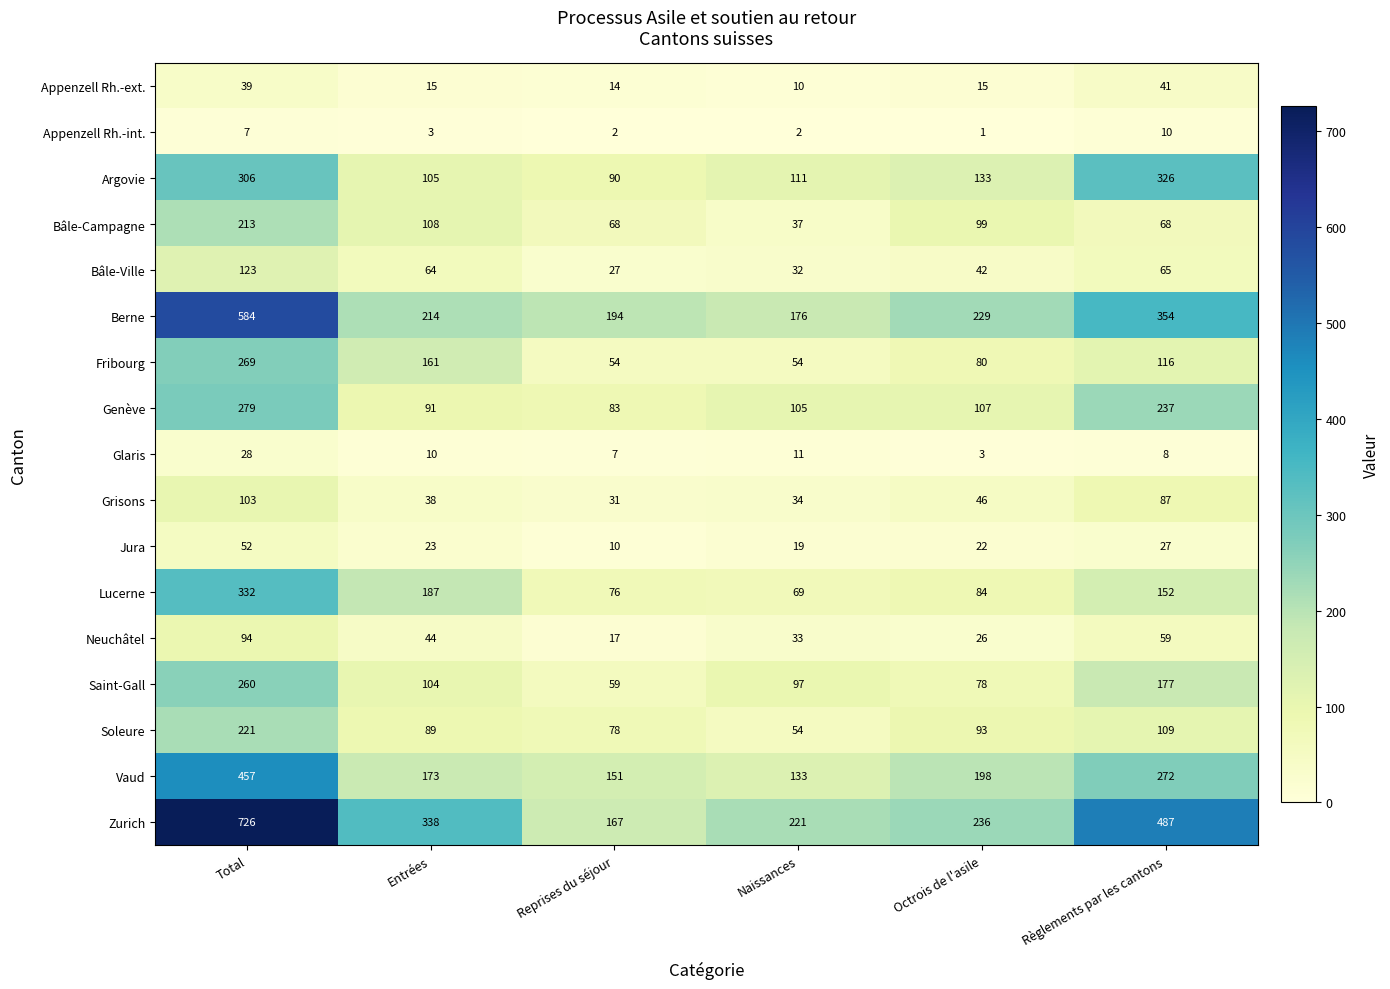

The Fribourg series shows 54 at Naissances. True or false?

True